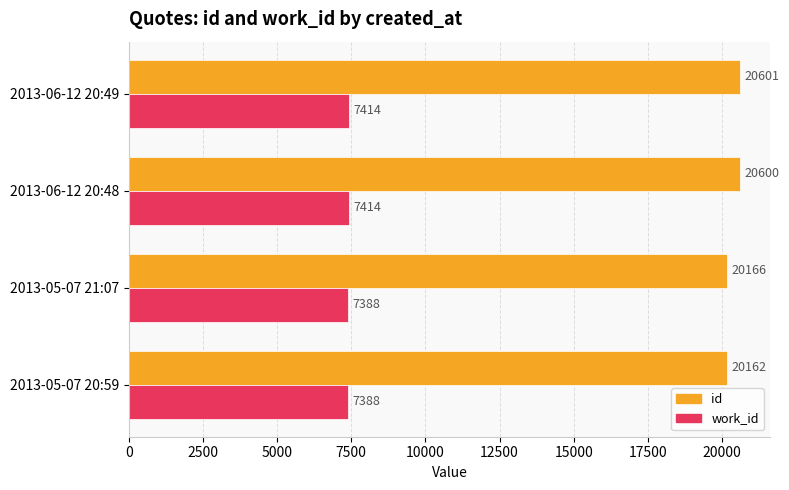

Which series has the largest range (max minus min)?

id